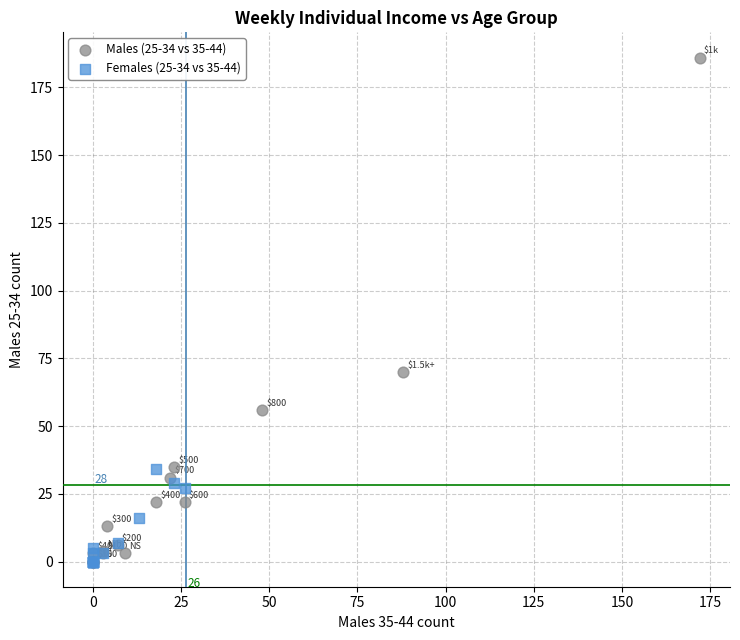

Which series reaches the maximum Y coordinate?

Males (25-34 vs 35-44)